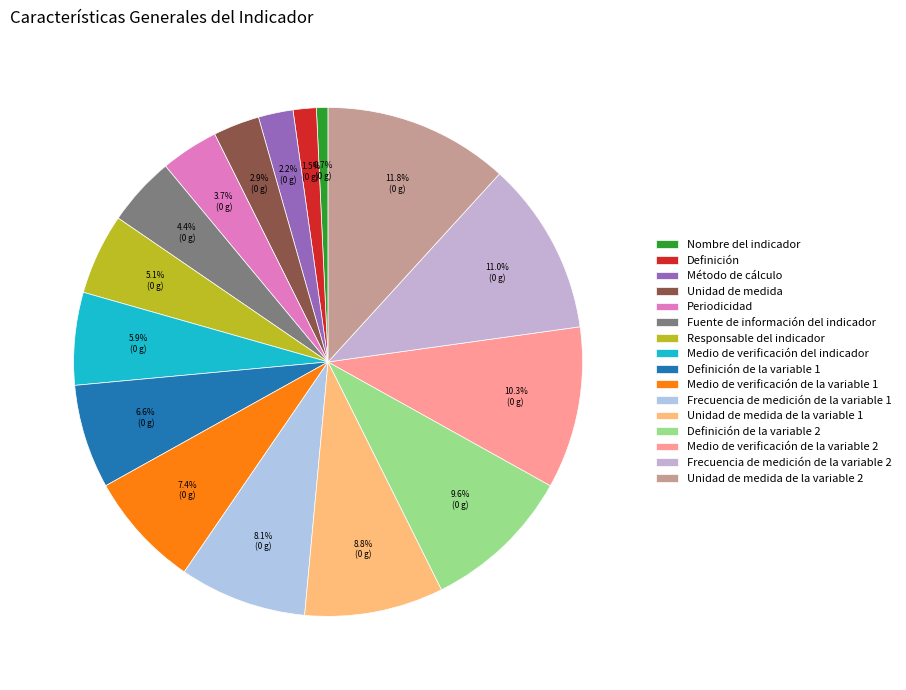

Is it true that Periodicidad is 4% of the pie?

True